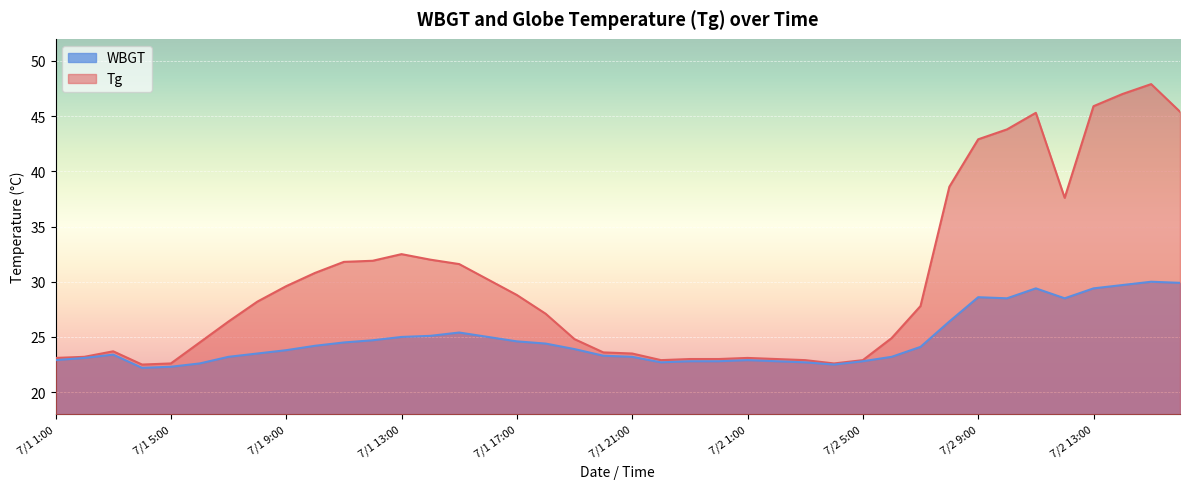

What is the label of the 21st point from the left?

7/1 21:00